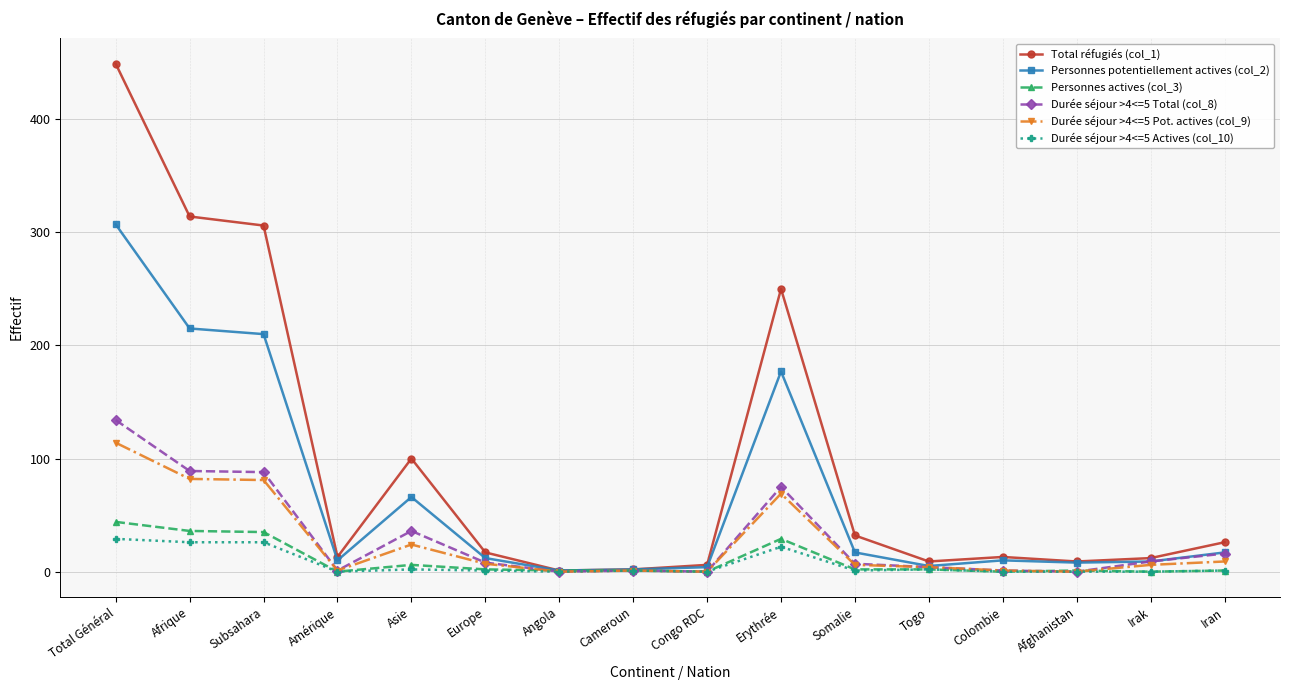

What value does the Total réfugiés (col_1) series have at Somalie, to the nearest 10?

30